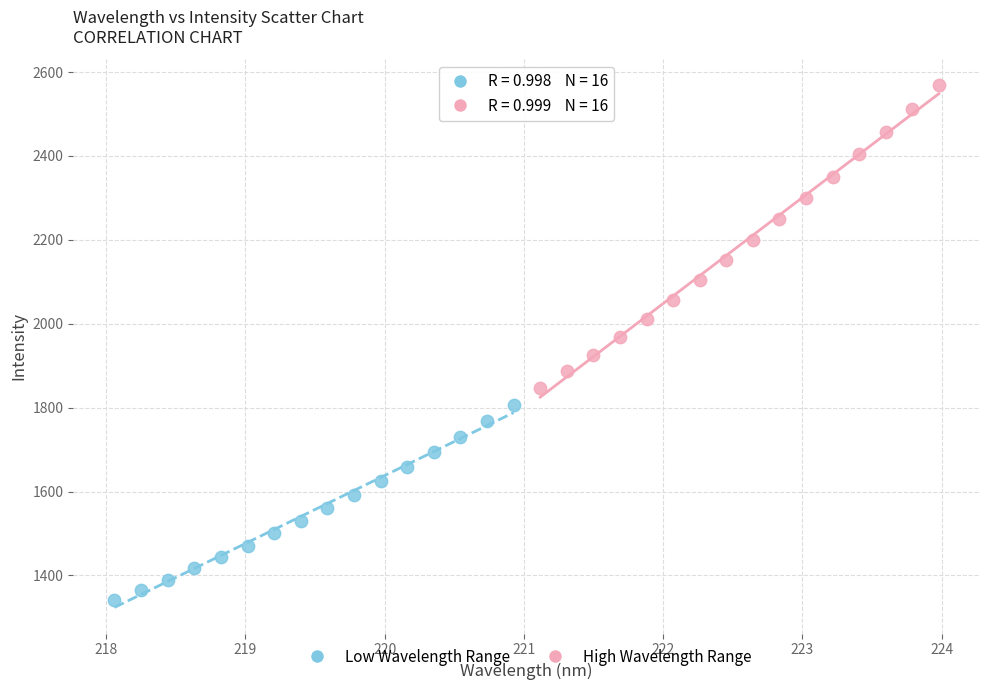

Which series reaches the minimum Y coordinate?

Low Wavelength Range